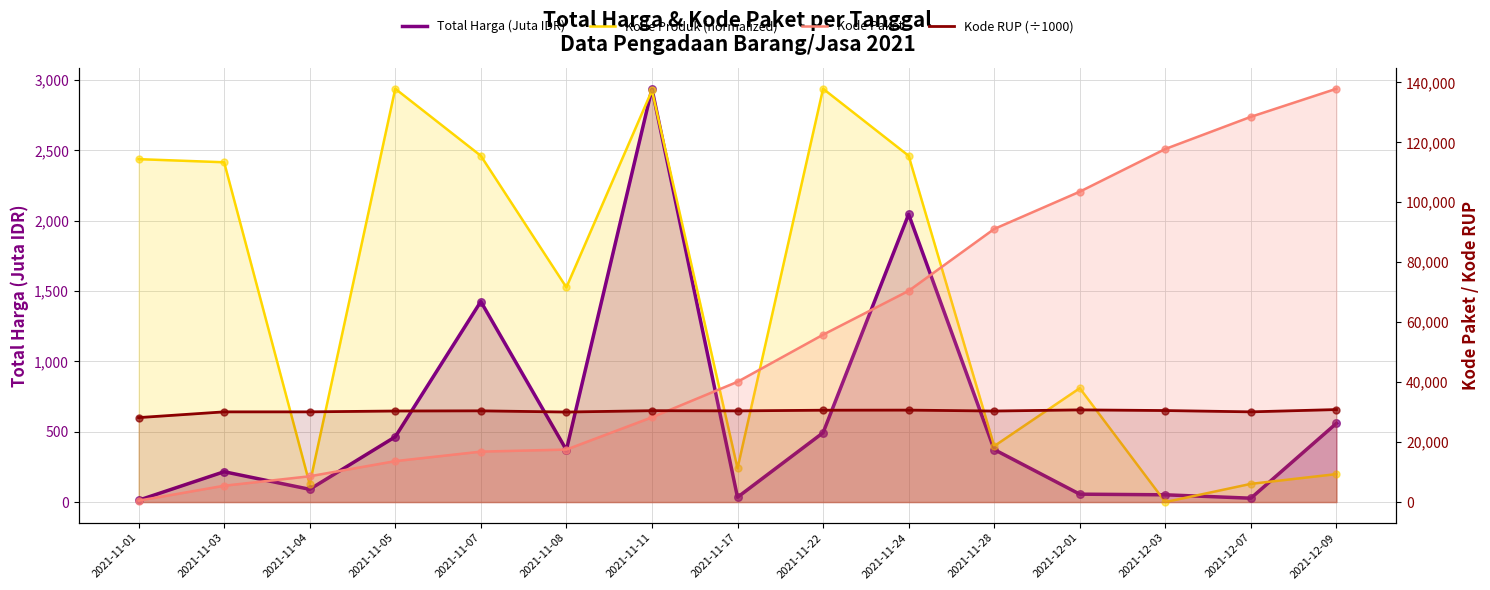

Which series contains the highest Y value?

Kode Paket